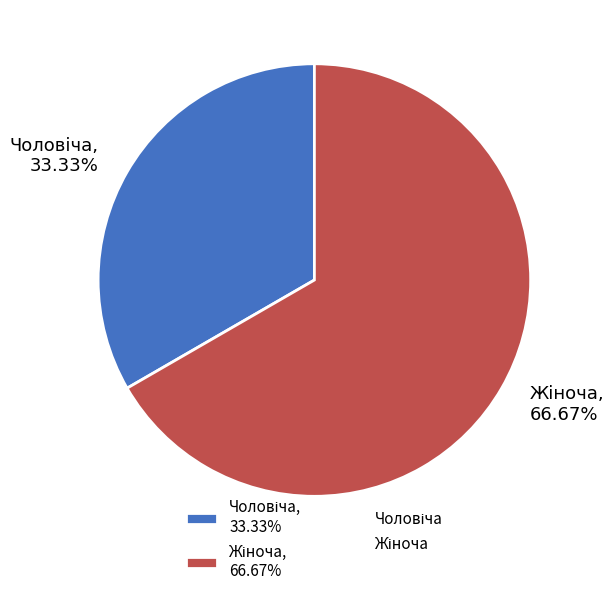

How many slices are in this pie chart?

2